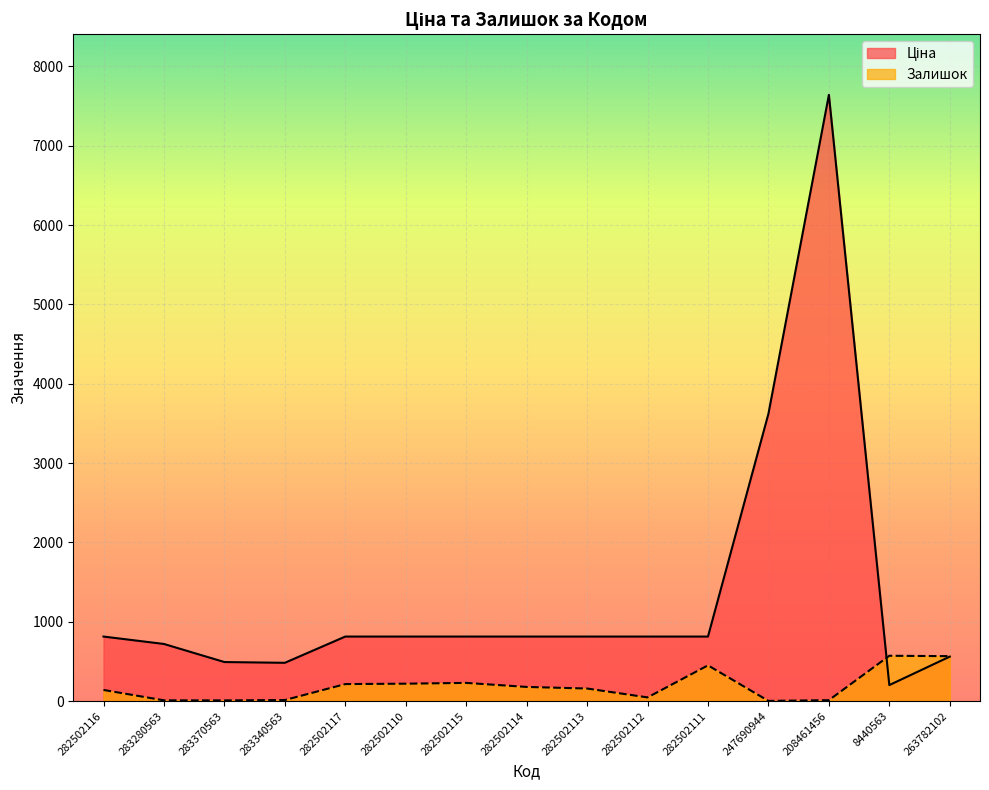

List the series in order of their peak value, highest first.

Ціна, Залишок